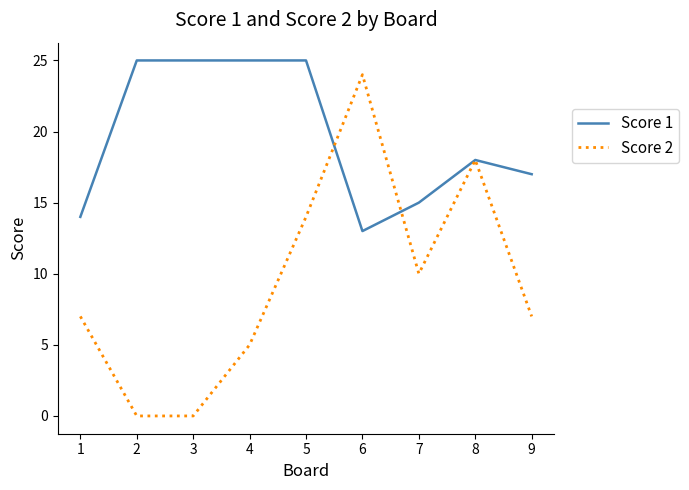

How many categories are shown in the chart?

9